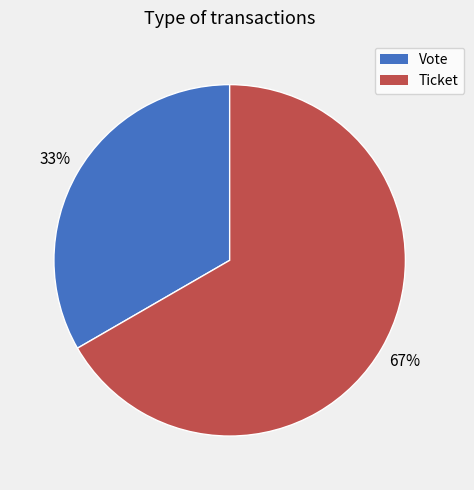

Rank the categories by value from highest to lowest.

Ticket, Vote